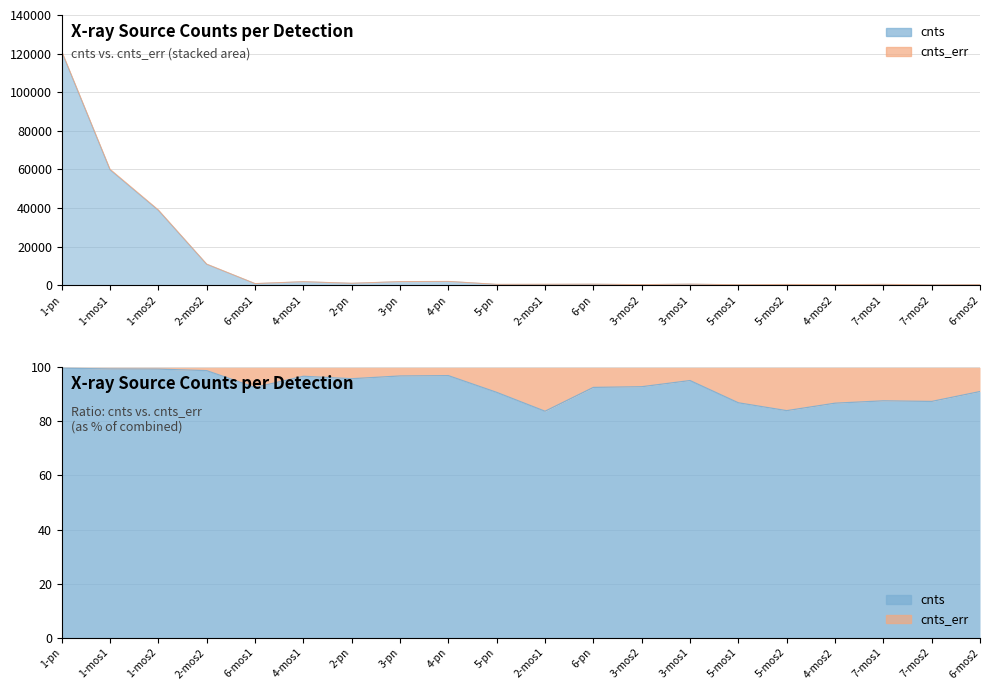

How many values exceed 575?

10